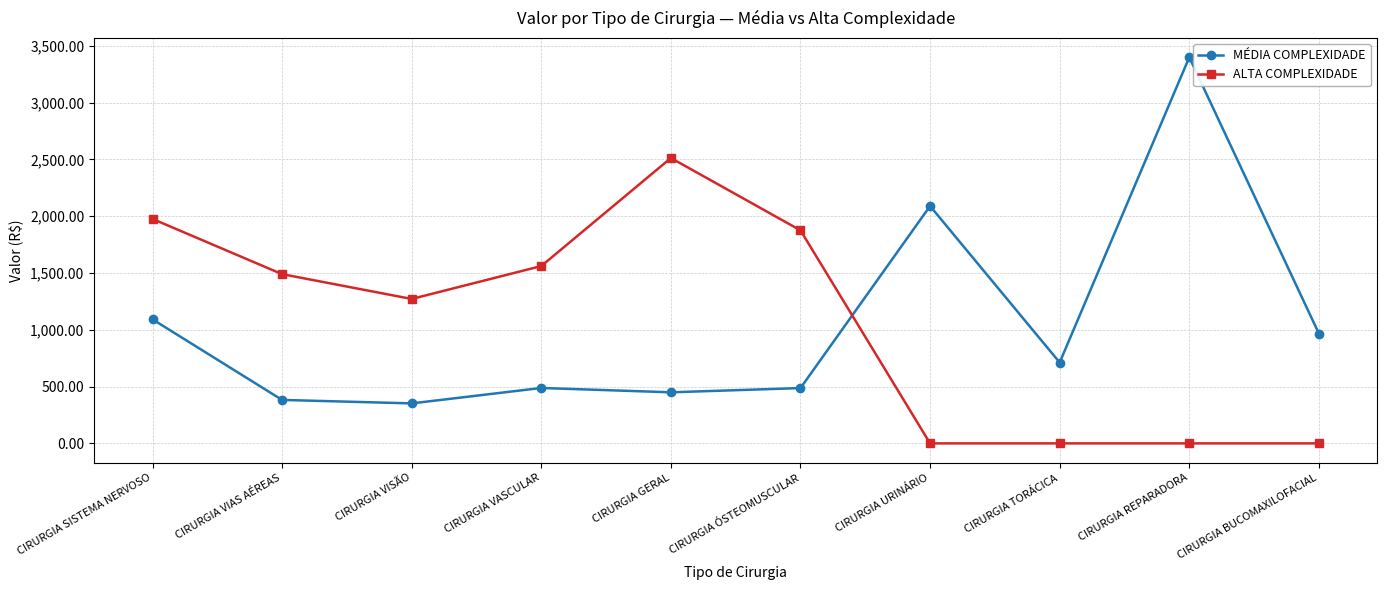

Is the value of ALTA COMPLEXIDADE at CIRURGIA VISÃO greater than the value of MÉDIA COMPLEXIDADE at CIRURGIA TORÁCICA?

Yes